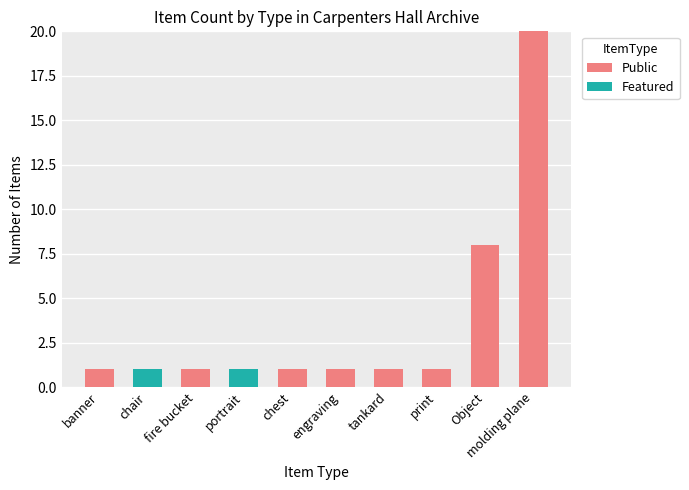

What are all the series names shown in the legend?

Public, Featured